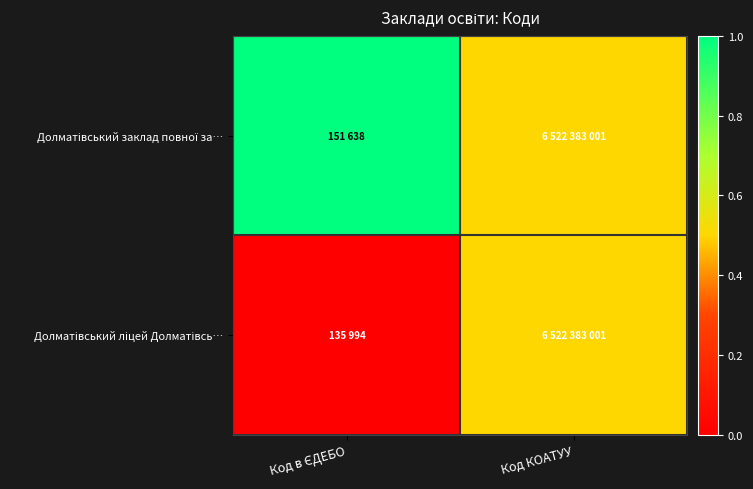

At Код в ЄДЕБО, list the series in order from smallest to largest.

Долматівський ліцей Долматівсь…, Долматівський заклад повної за…